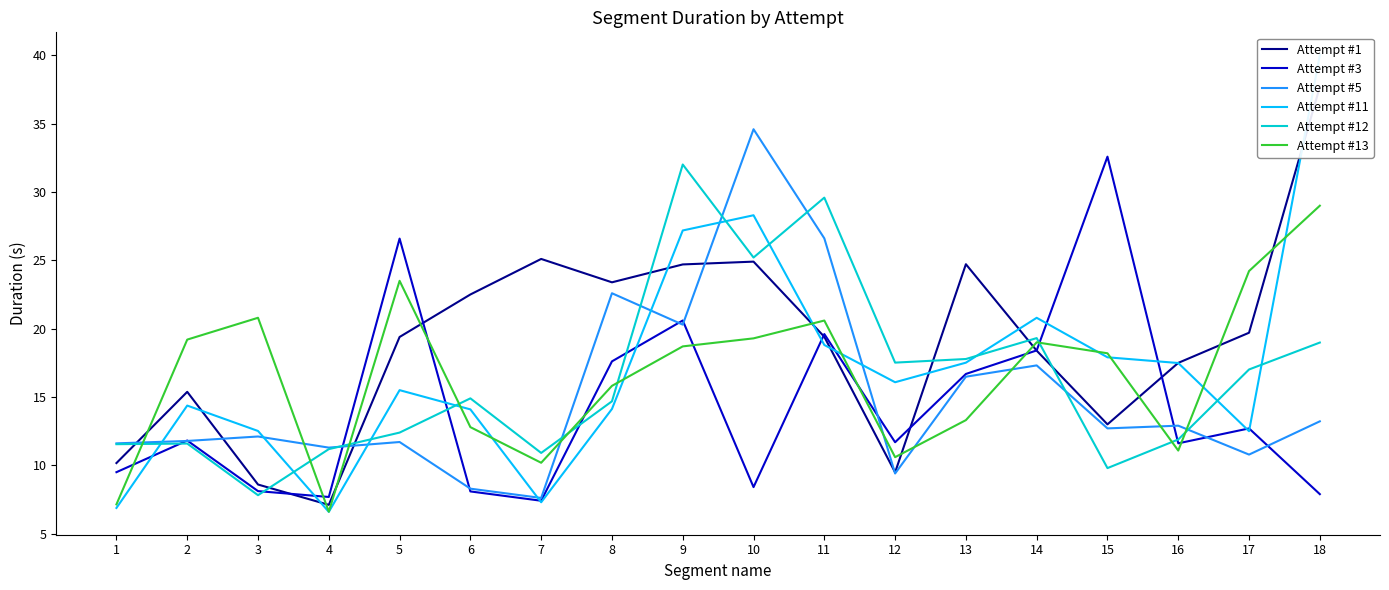

How many times do Attempt #13 and Attempt #11 cross each other?

9